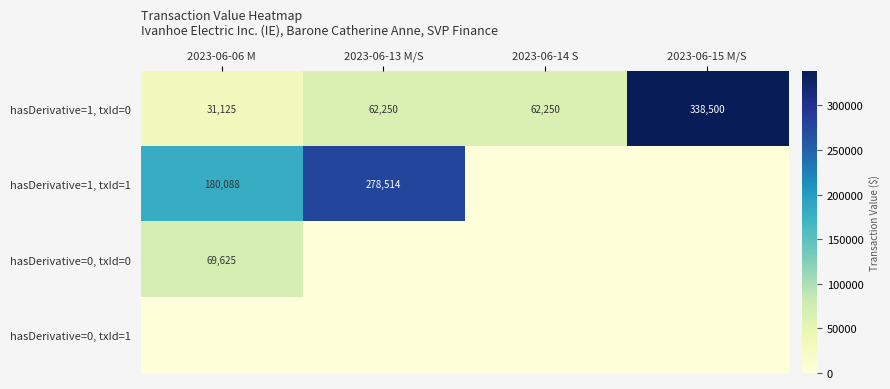

What is the sum of all hasDerivative=1, txId=0 values?

494125